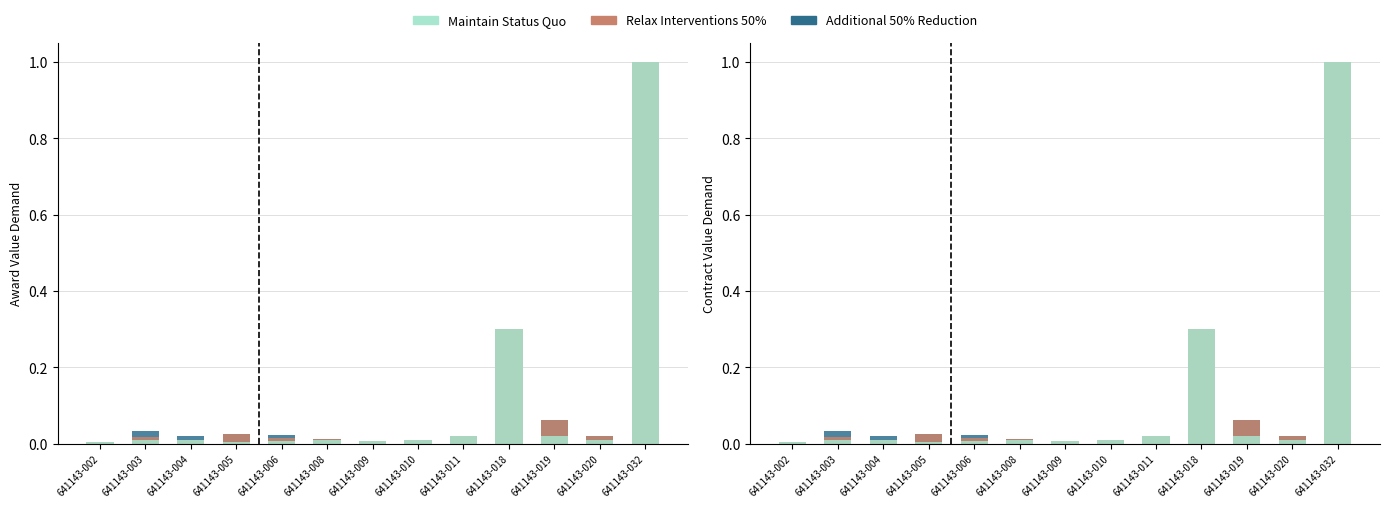

Is it true that Additional 50% Reduction equals 0.0 at 641143-006?

False